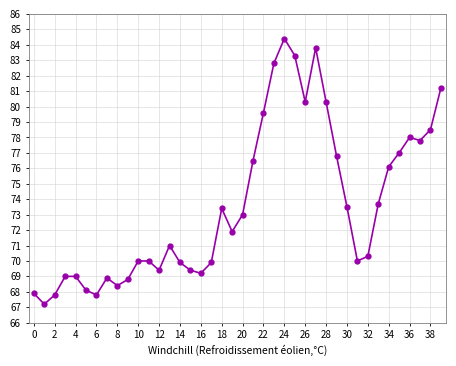

What is the difference between the maximum and minimum values?

17.2